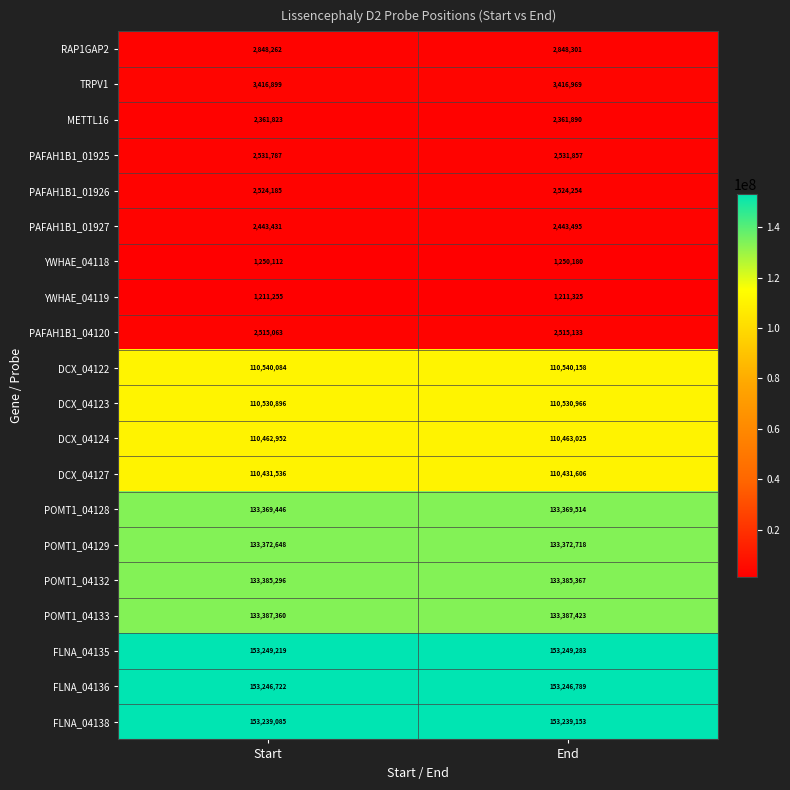

What is the average value of the PAFAH1B1_01926 series?

2524220